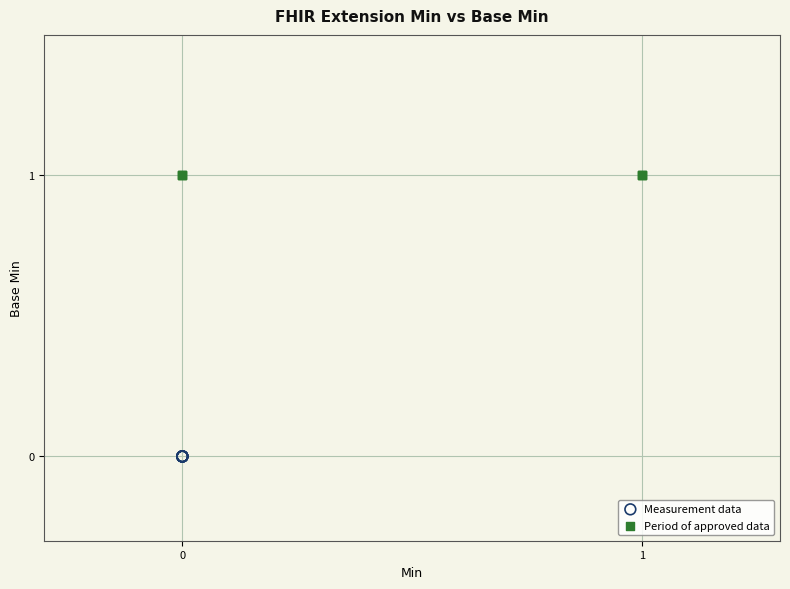

Which series reaches the maximum Y coordinate?

Period of approved data